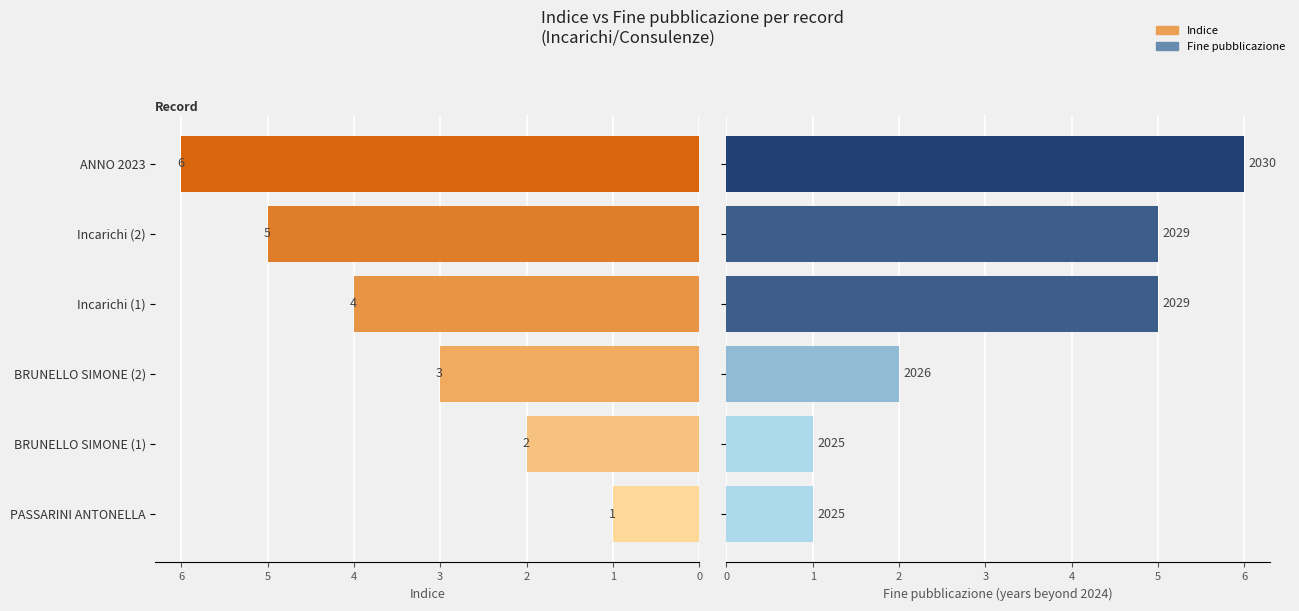

What is the value of the Indice bar at the 6th from the left?

6